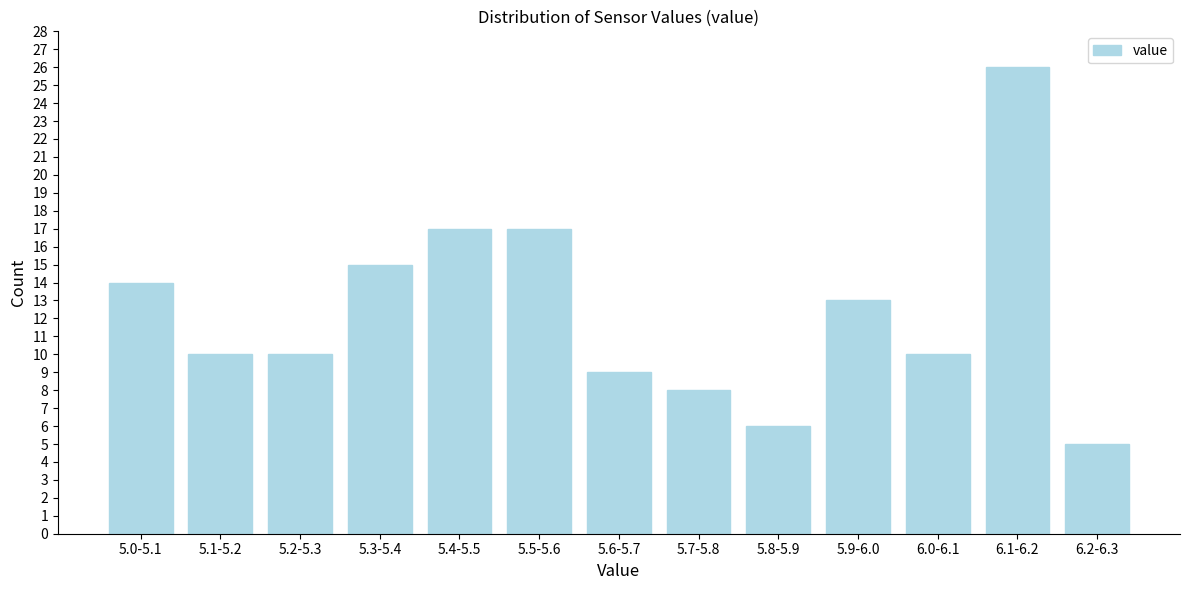

Reading left to right, what are all the values shown in this chart?

14	10	10	15	17	17	9	8	6	13	10	26	5